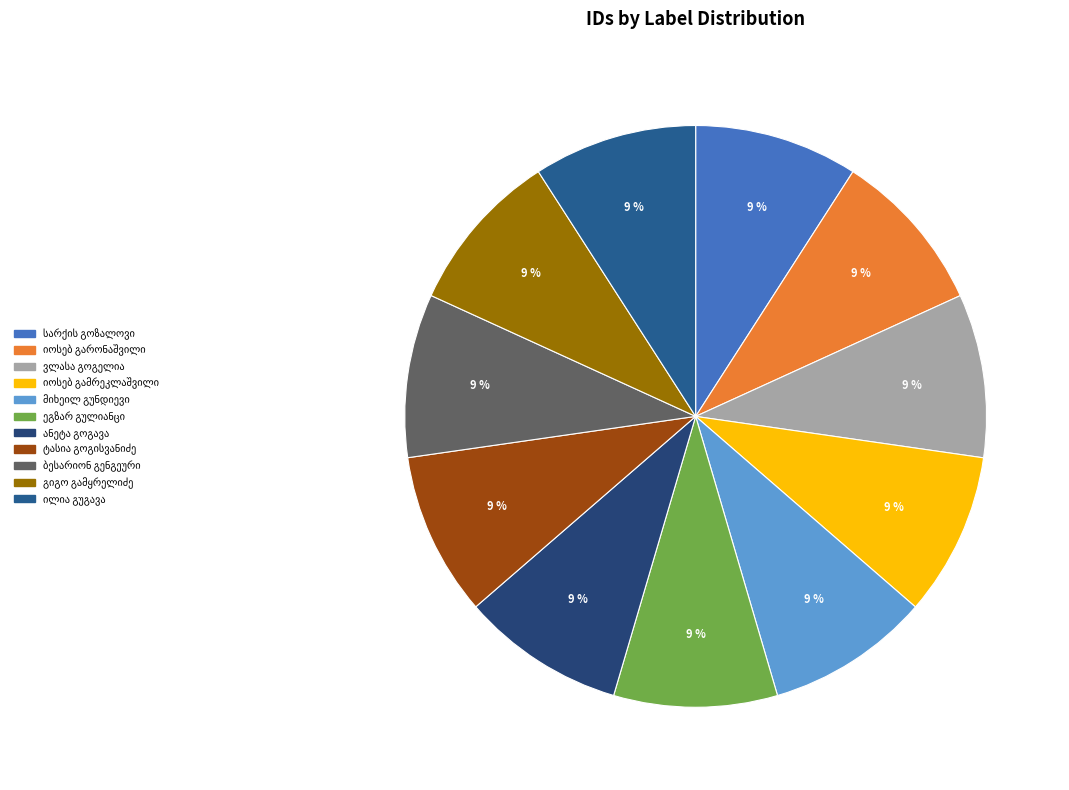

How many segments does this pie chart have?

11